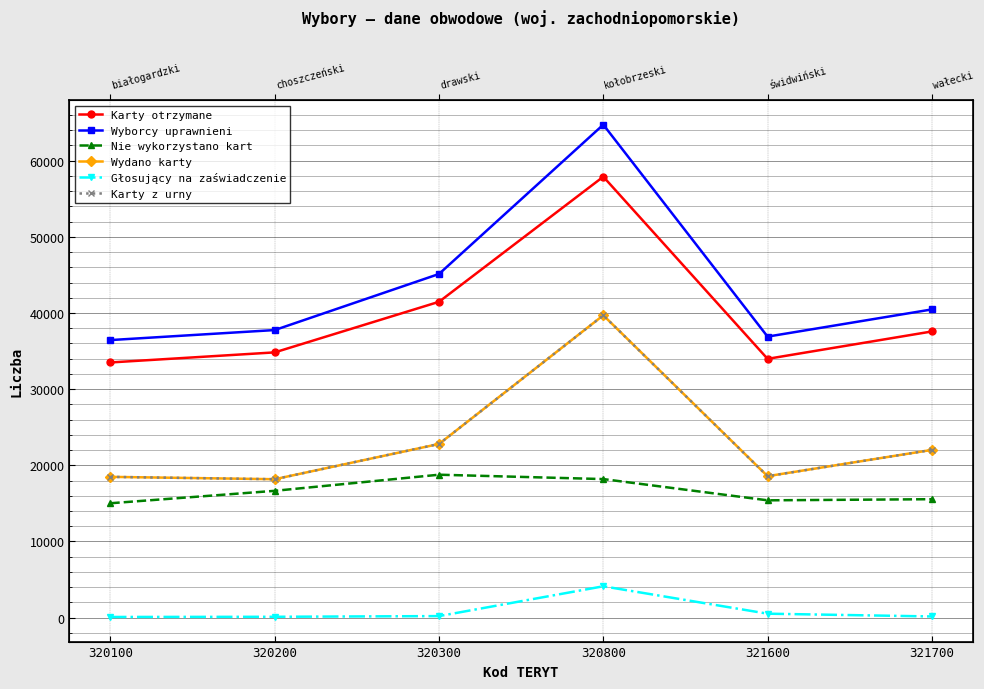

The Głosujący na zaświadczenie series shows 2395 at 320800. True or false?

False